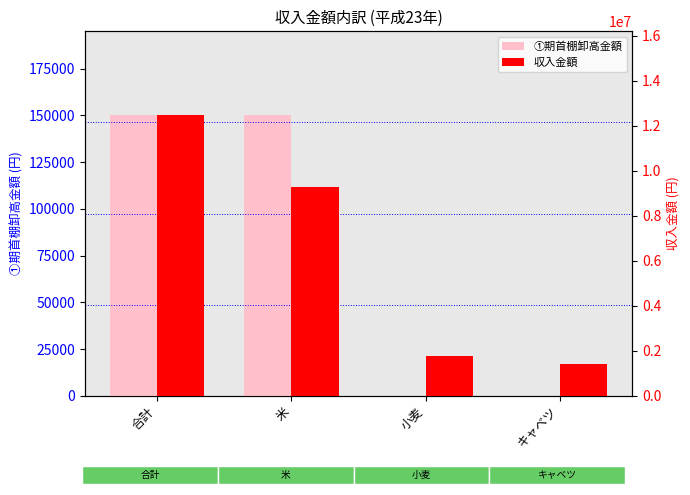

Count the ①期首棚卸高金額 values in the range 0 to 150000.

4